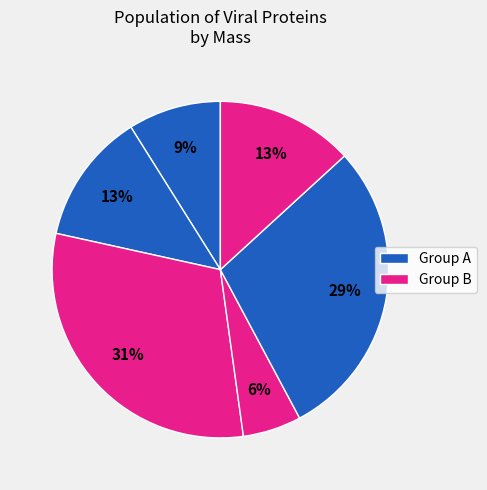

To the nearest percent, what is the difference between the largest and smallest slice percentages?

25%